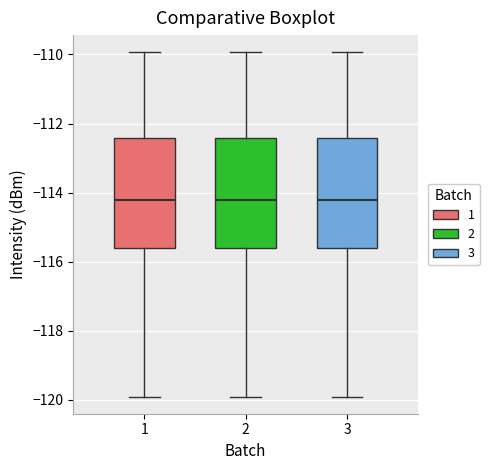

Reading left to right, read every box against the y-axis: the position of its median line, the range the box covers, and the ends of its whiskers. The values are not printed on the chart, so give them approximately, as read against the axis.

1: median -114.2, box -115.6 to -112.4, whiskers -119.8 to -110.0
2: median -114.2, box -115.6 to -112.4, whiskers -119.8 to -110.0
3: median -114.2, box -115.6 to -112.4, whiskers -119.8 to -110.0